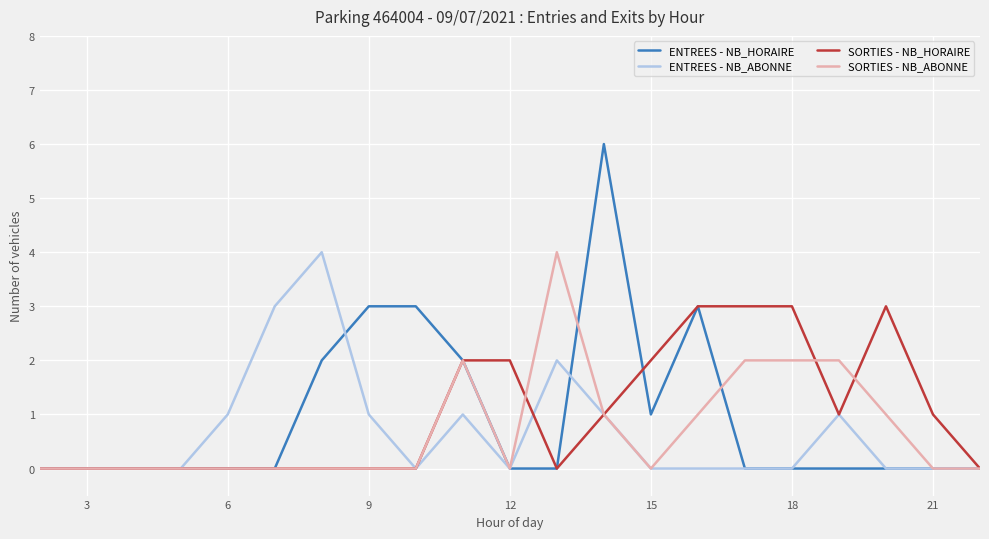

What is the highest value of the ENTREES - NB_ABONNE series?

4